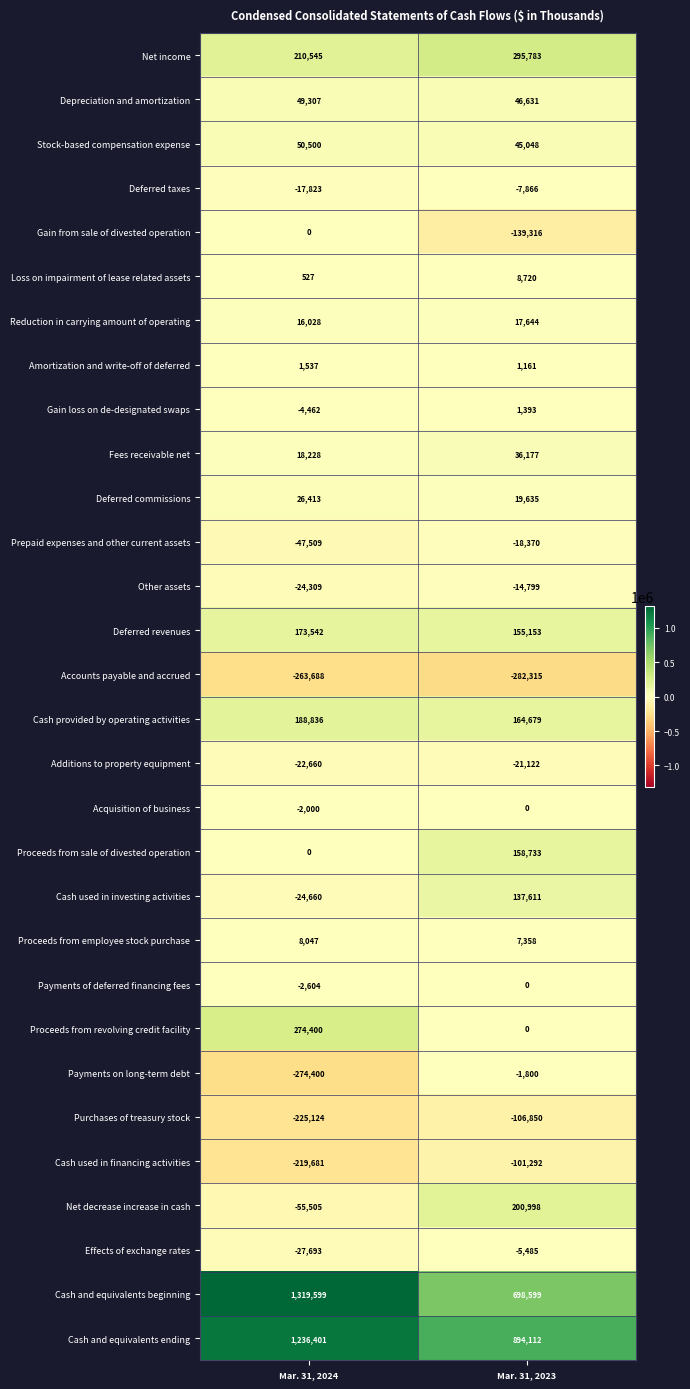

What is the spread (max minus min) of values at Mar. 31, 2023?

1176427